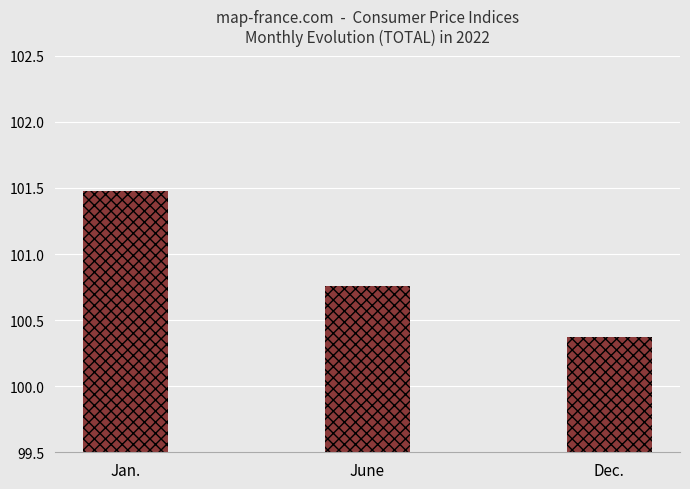

What is the difference between the values at Jan. and June?

0.7